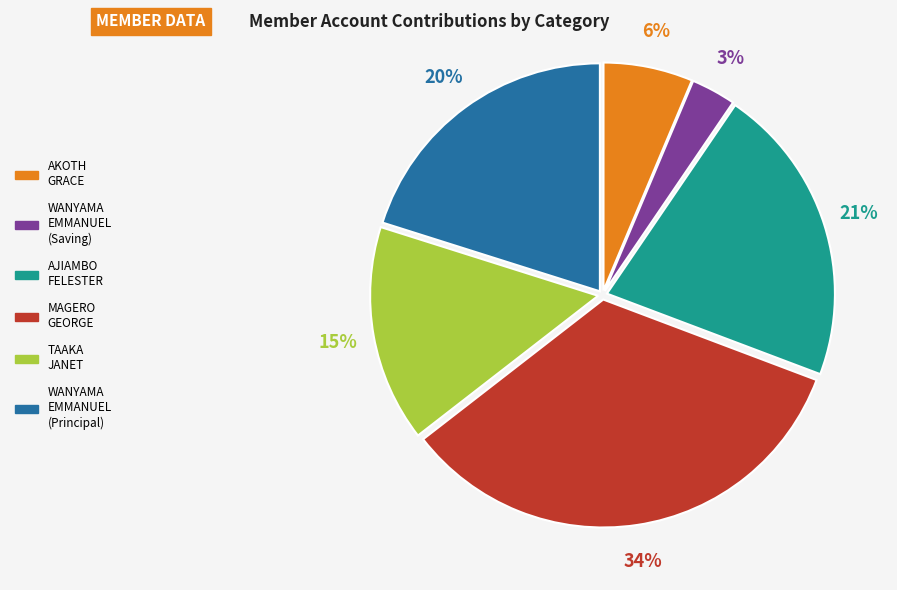

To the nearest percent, what is the difference between the largest and smallest slice percentages?

31%